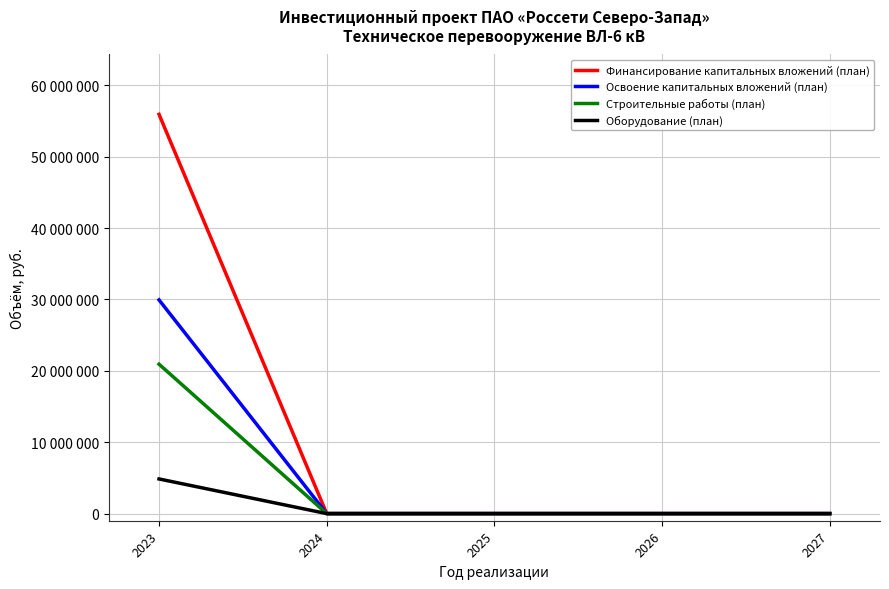

What are all the series names shown in the legend?

Финансирование капитальных вложений (план), Освоение капитальных вложений (план), Строительные работы (план), Оборудование (план)